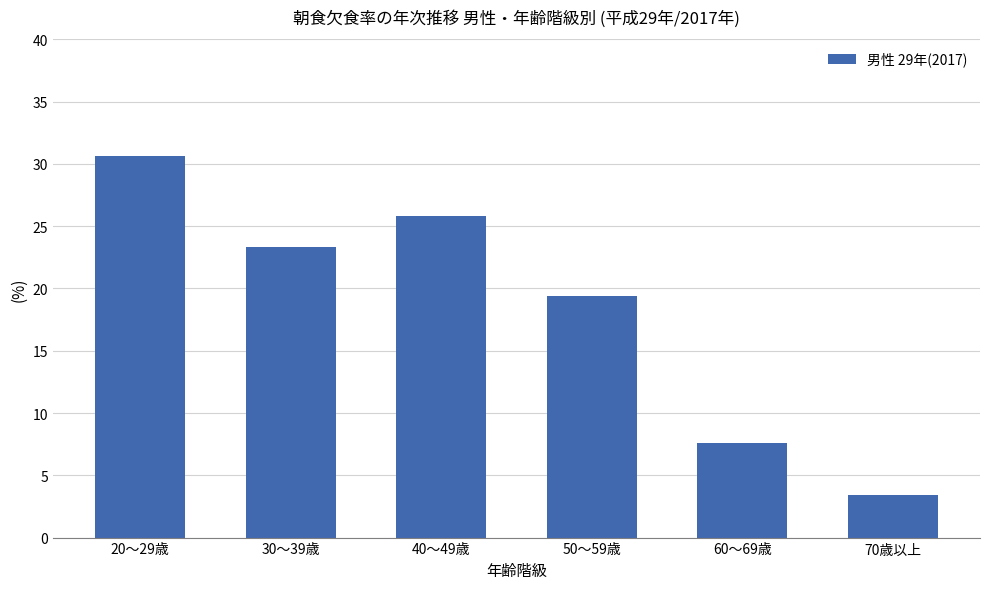

What is the difference between the second highest and second lowest values?

18.2